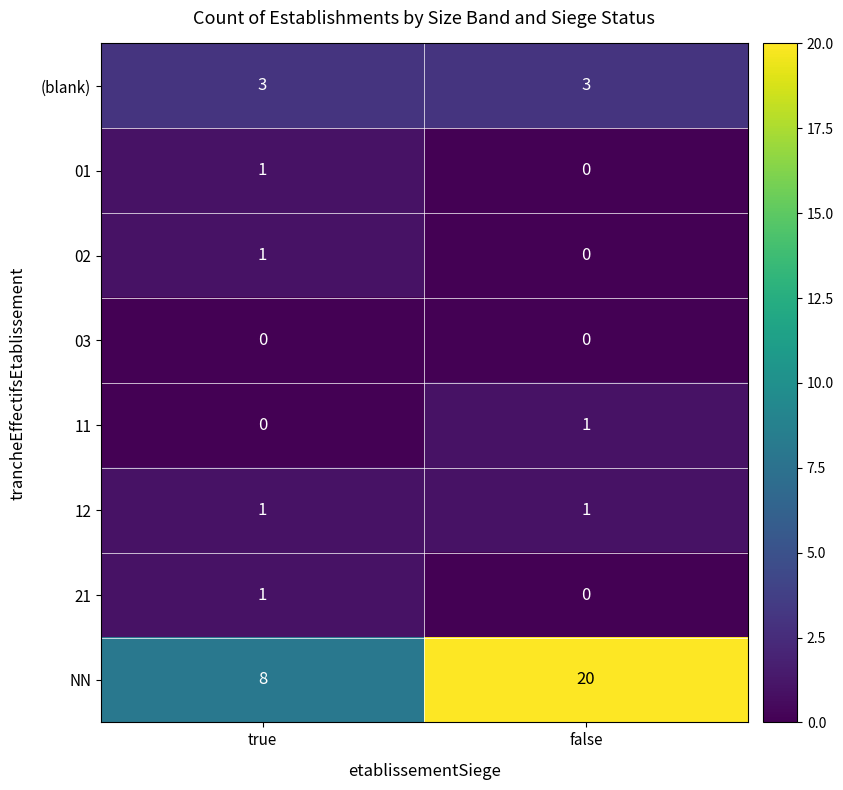

Is it true that 21 equals 0 at false?

True